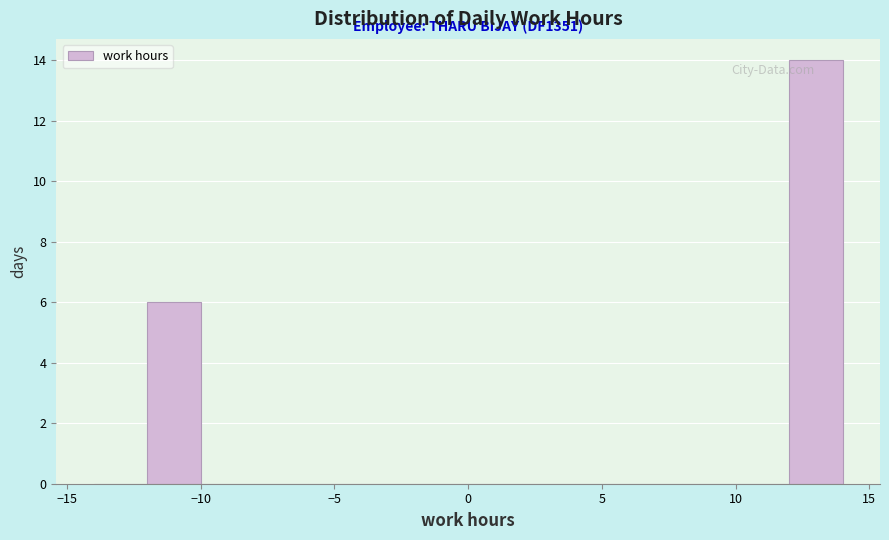

Over which range of the x-axis is the bar tallest?

12 to 14